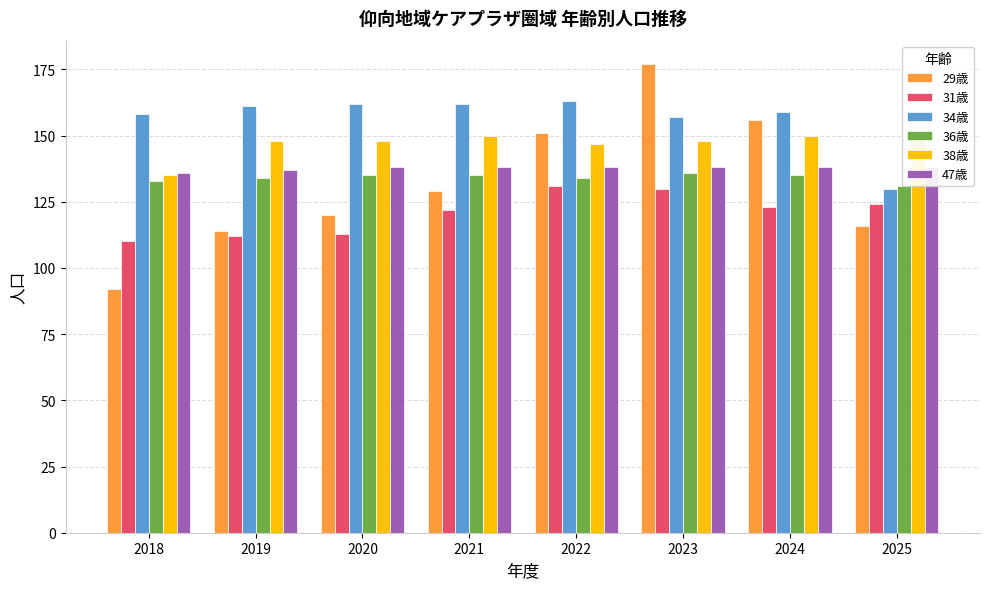

At 2023, list the series in order from largest to smallest.

29歳, 34歳, 38歳, 47歳, 36歳, 31歳